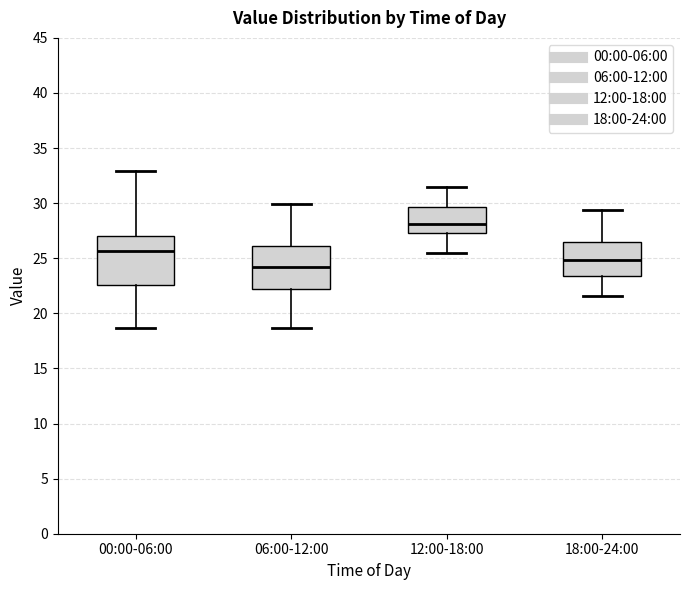

Which box has the highest median line?

12:00-18:00